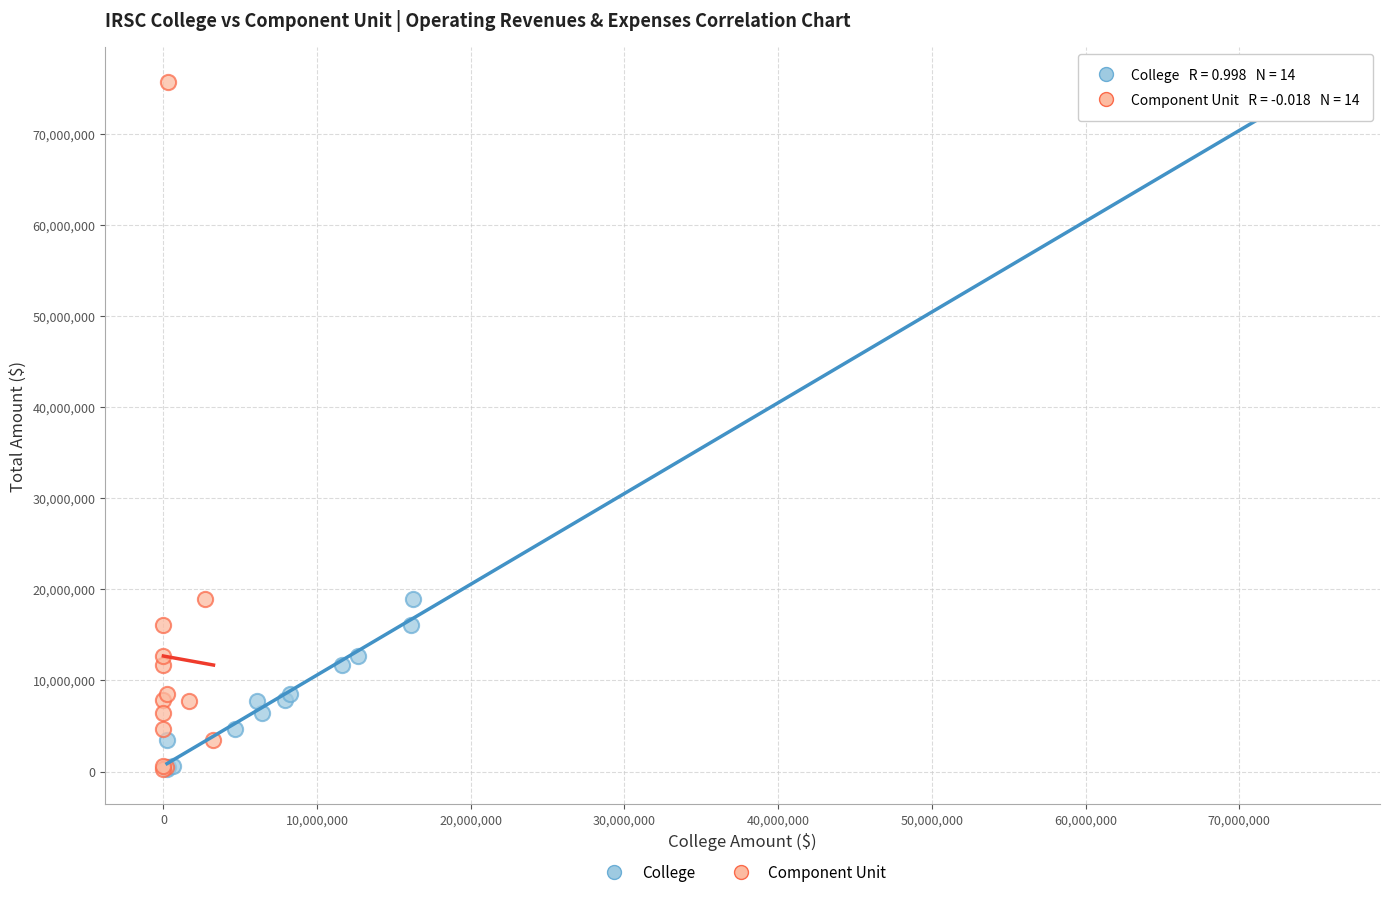

What are all the series names shown in the legend?

College, Component Unit